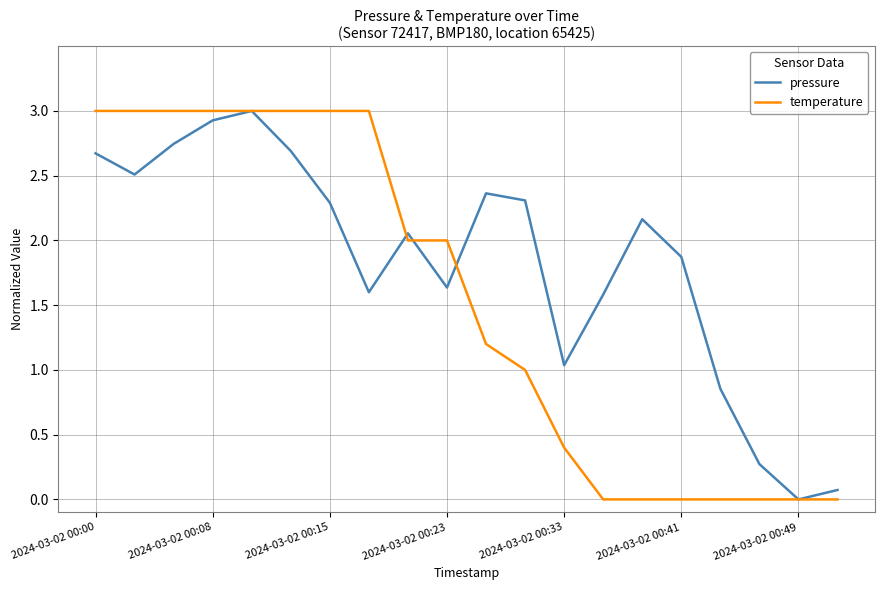

Is this an area chart (filled region under the line)?

No